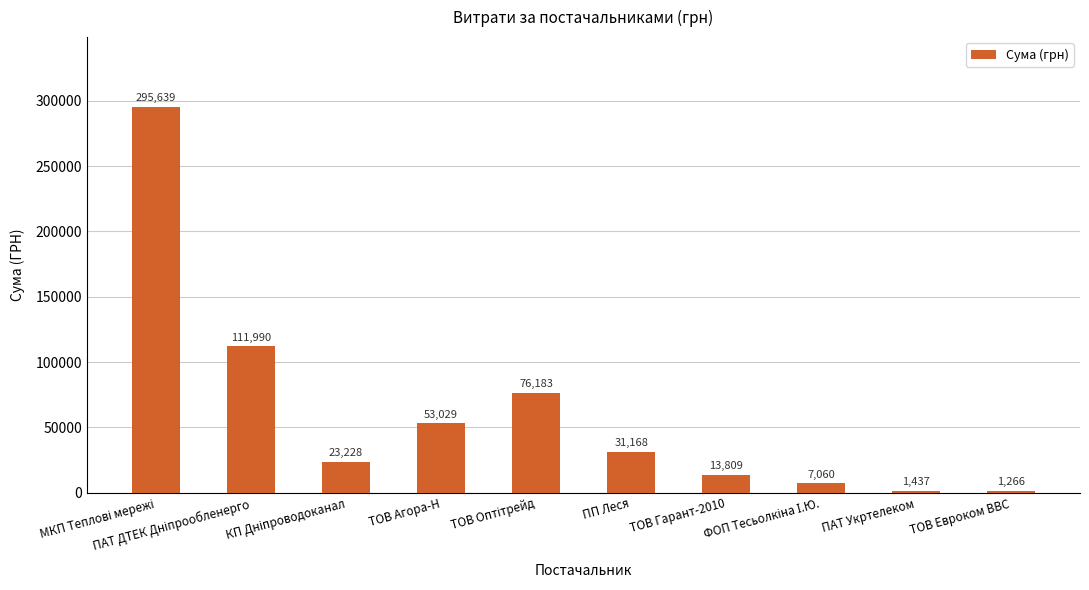

What is the minimum value shown in the chart?

1266.3